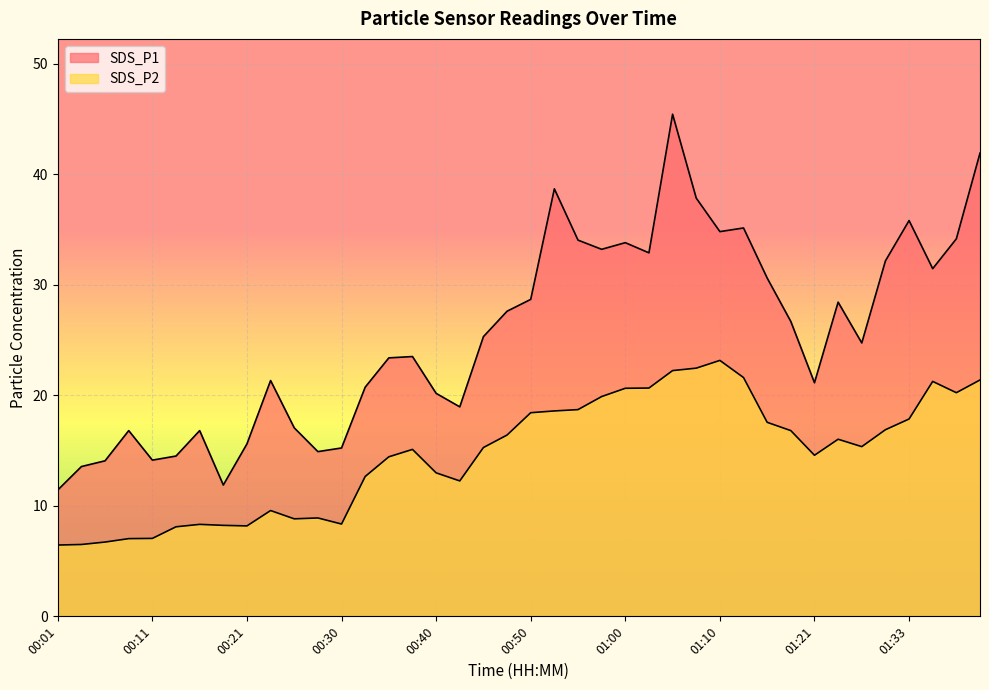

What is the difference between the SDS_P2 values at 00:57 and 00:40?

6.9